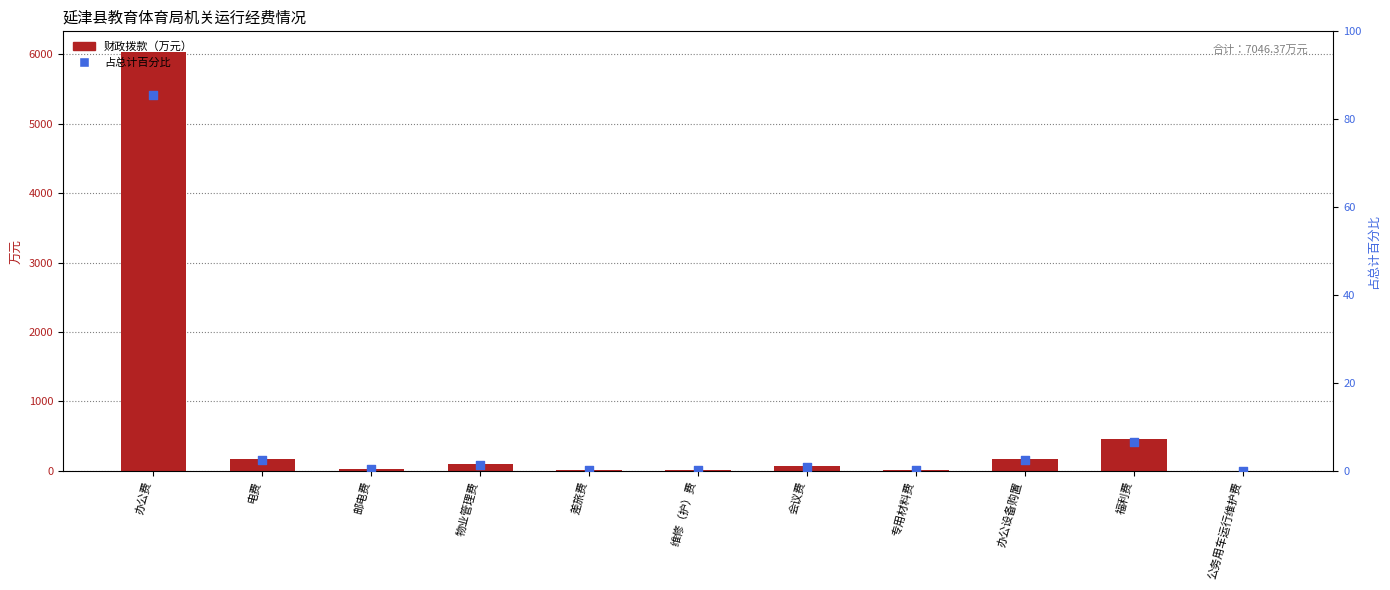

Which series contains the highest Y value?

财政拨款（万元）